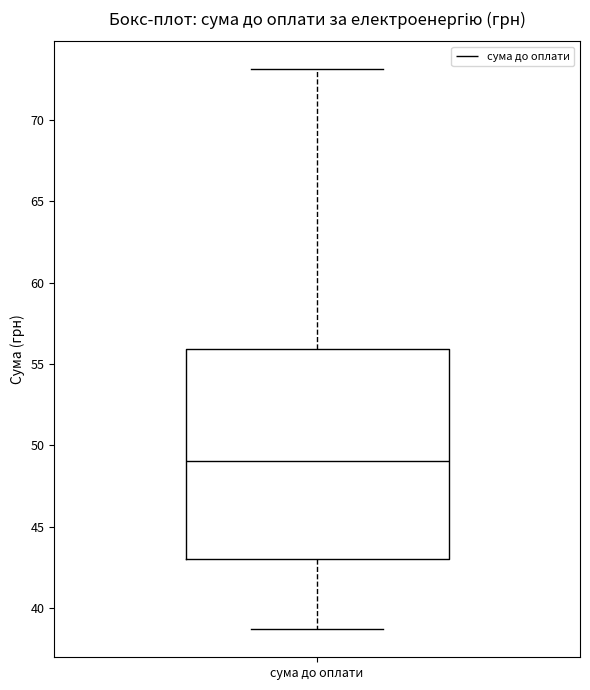

Where is the upper edge of the box for сума до оплати on the y-axis? The values are not printed on the chart, so give them approximately, as read against the axis.

56.0